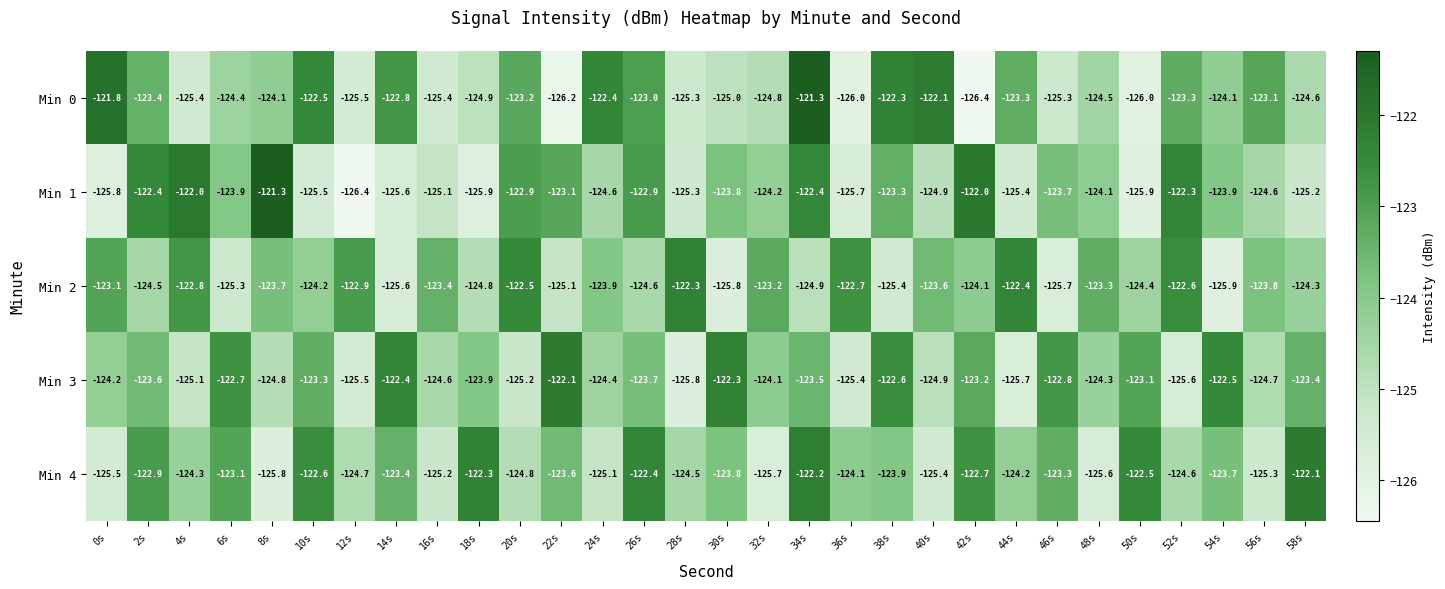

What is the spread (max minus min) of values at 46s?

2.9